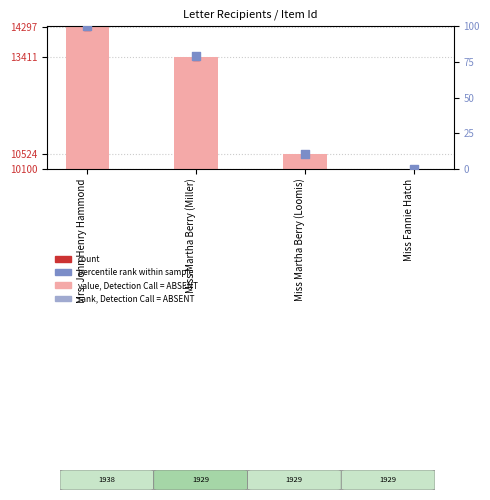

Is the value of value (Item Id) at Miss Martha Berry (Loomis) greater than the value of rank (normalised) at Miss Martha Berry (Miller)?

Yes